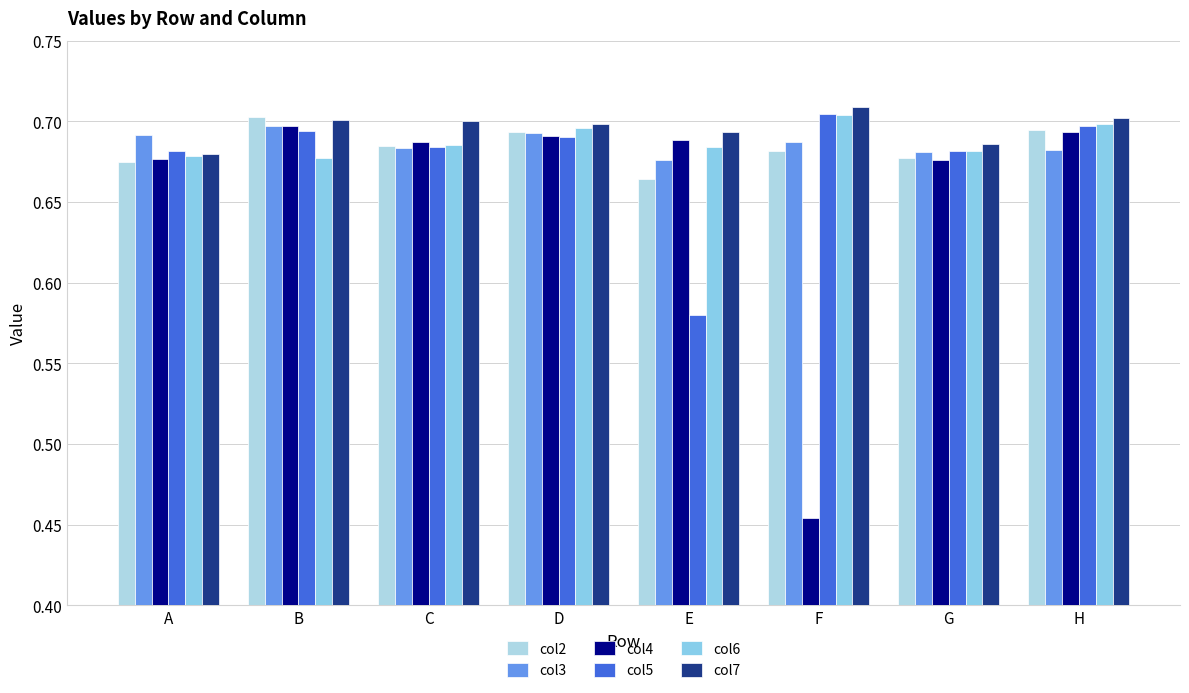

How many bars are there in total?

48